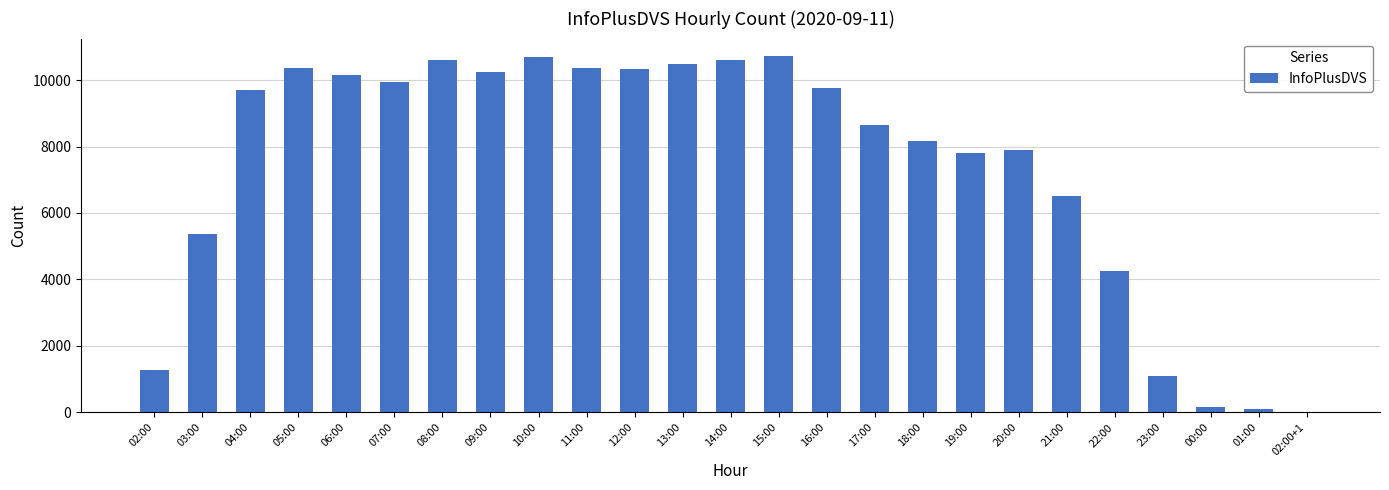

Read the value at 20:00, to the nearest 10.

7890